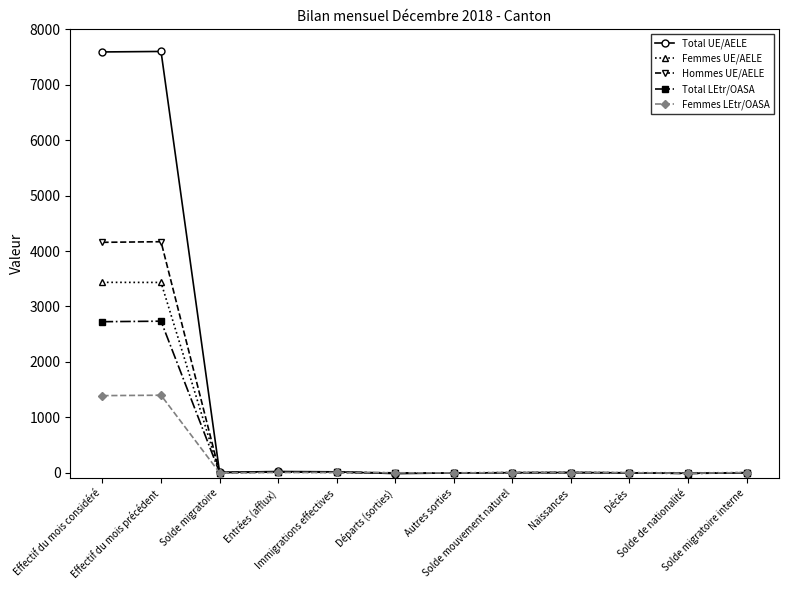

What position from the left is Départs (sorties)?

6